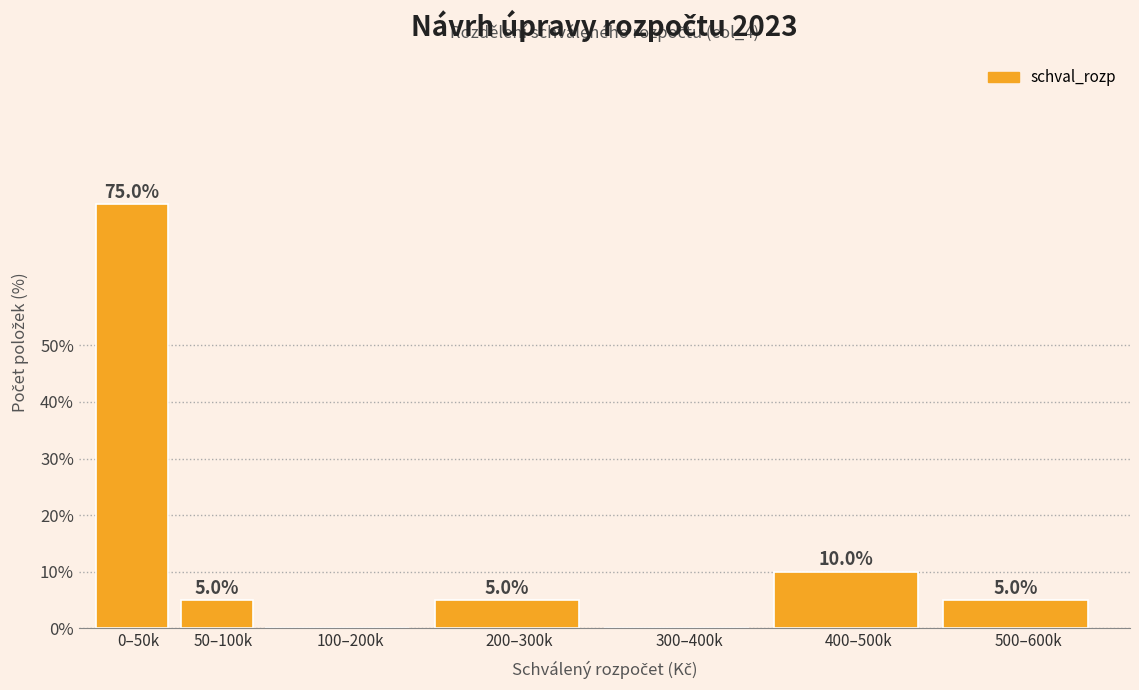

Reading right to left, extract all data points from this chart.

500–600k=5	400–500k=10	300–400k=0	200–300k=5	100–200k=0	50–100k=5	0–50k=75